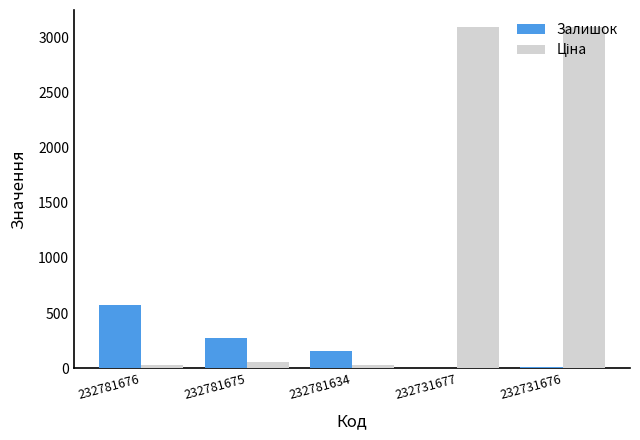

What is the greatest value displayed?

3091.2